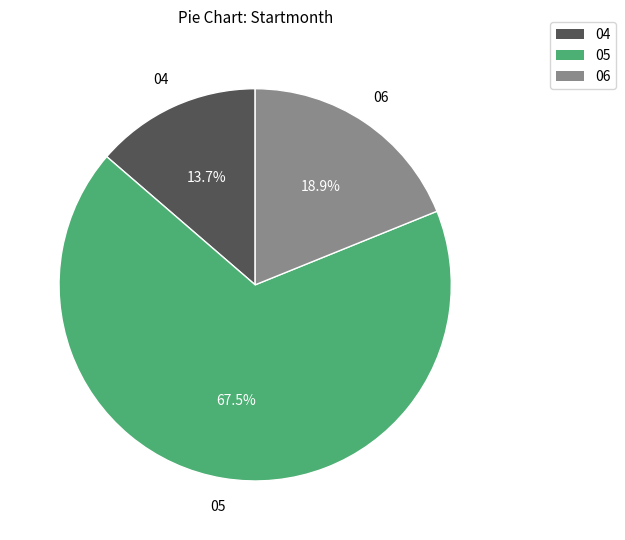

Is there a majority slice in this chart?

Yes